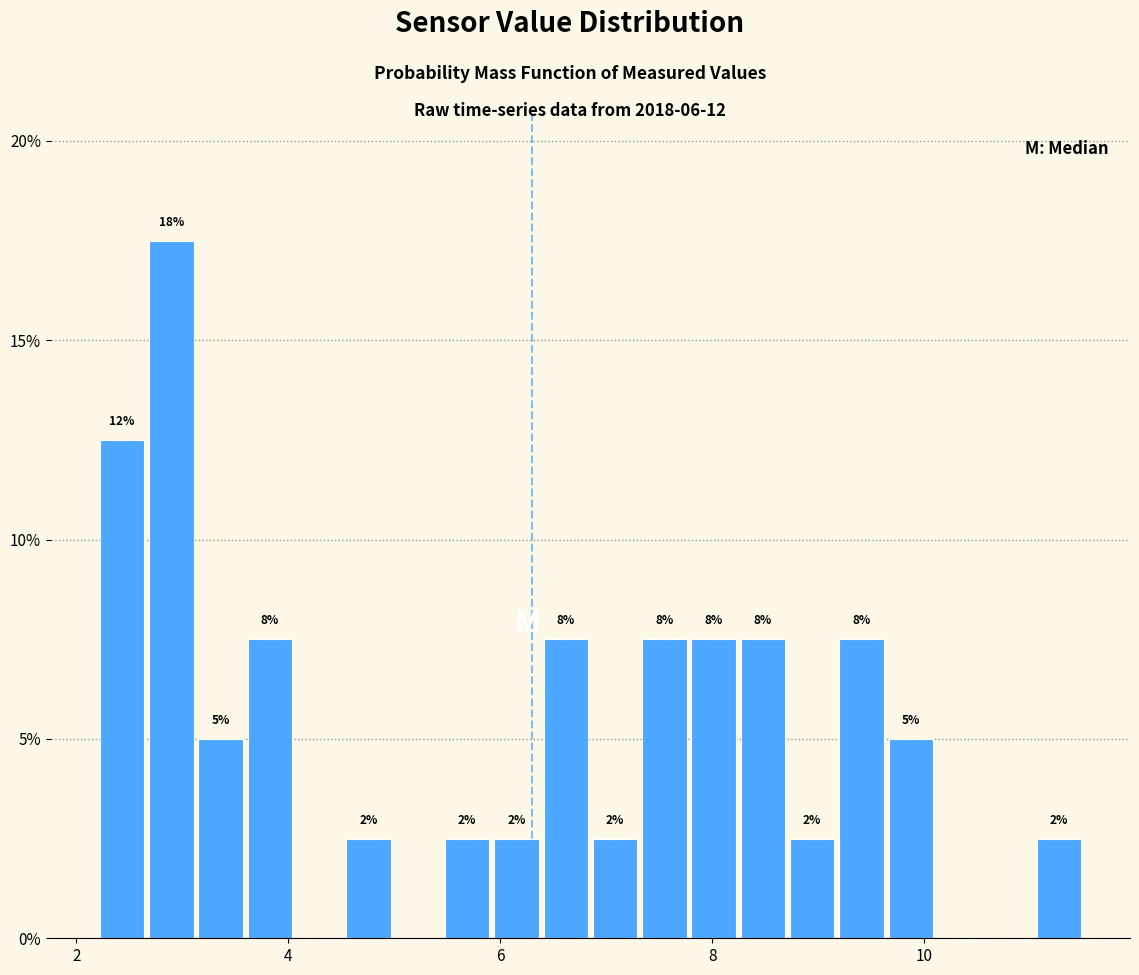

Around what value on the x-axis is the tallest bar? Give the approximate position of its centre, as read against the axis.

2.8